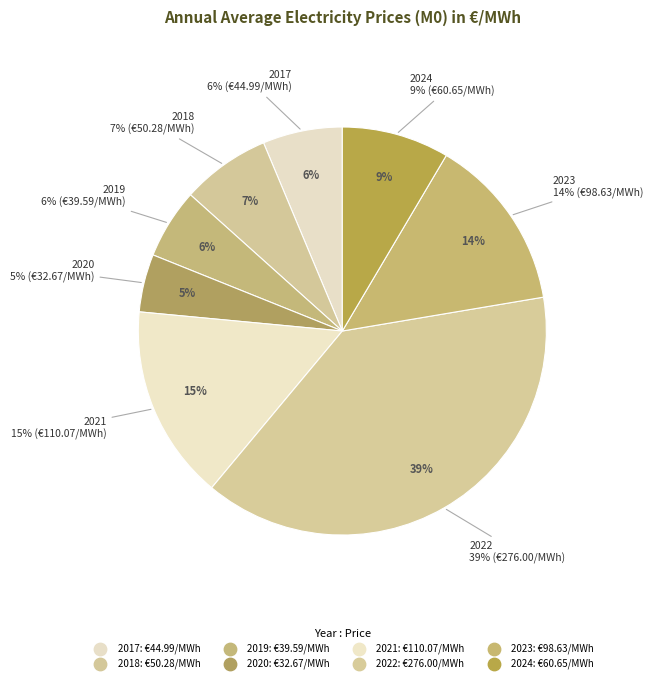

What portion of the pie excludes 2021?

84.6%